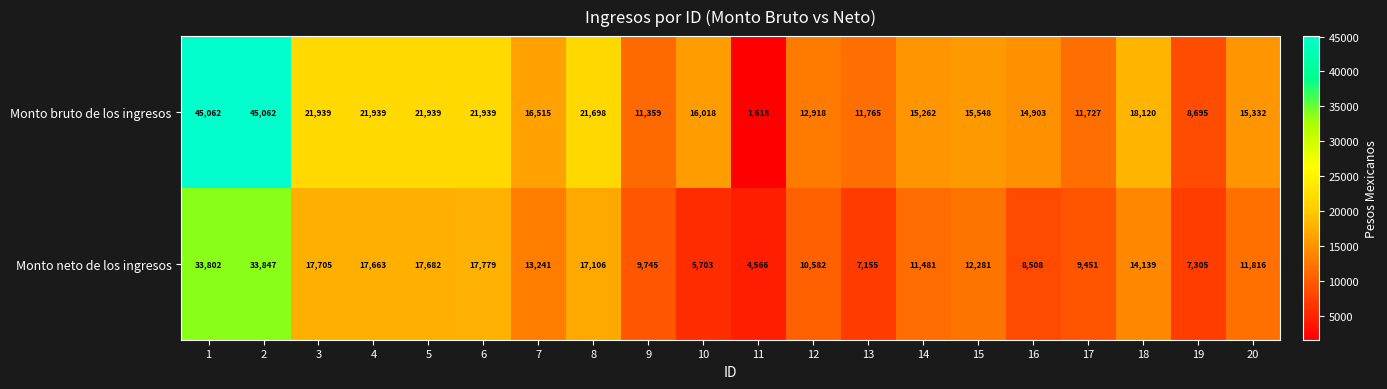

At which category does the chart reach its minimum across all series?

11